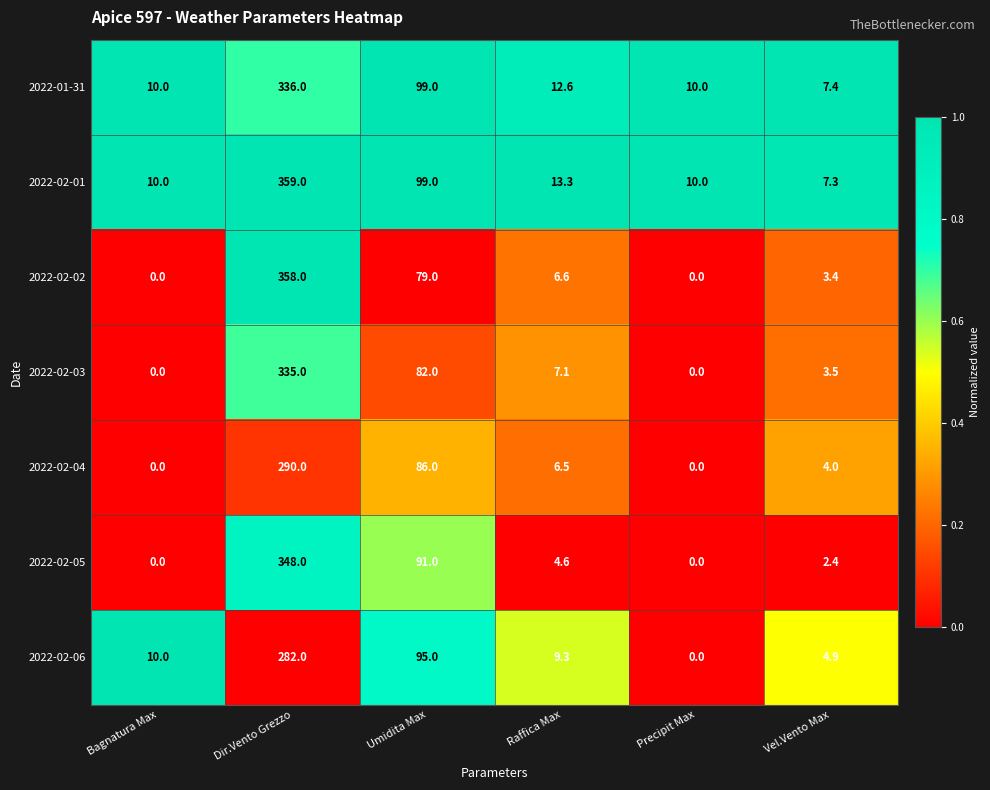

Count the number of data series in this chart.

7